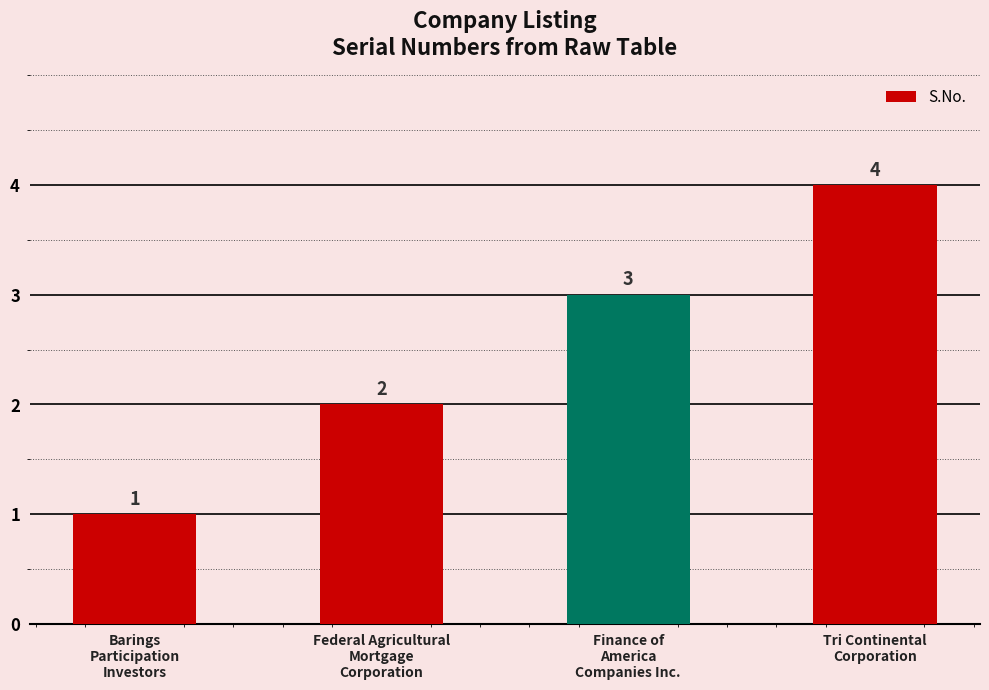

Reading right to left, transcribe all the data shown in this chart.

Tri Continental
Corporation=4	Finance of
America
Companies Inc.=3	Federal Agricultural
Mortgage
Corporation=2	Barings
Participation
Investors=1